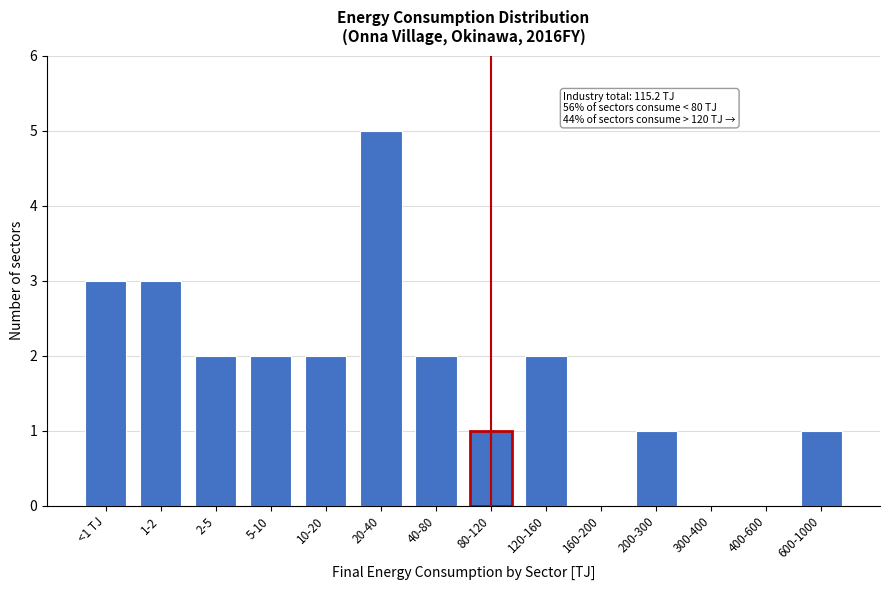

Reading left to right, transcribe all the data shown in this chart.

<1 TJ=3	1-2=3	2-5=2	5-10=2	10-20=2	20-40=5	40-80=2	80-120=1	120-160=2	160-200=0	200-300=1	300-400=0	400-600=0	600-1000=1